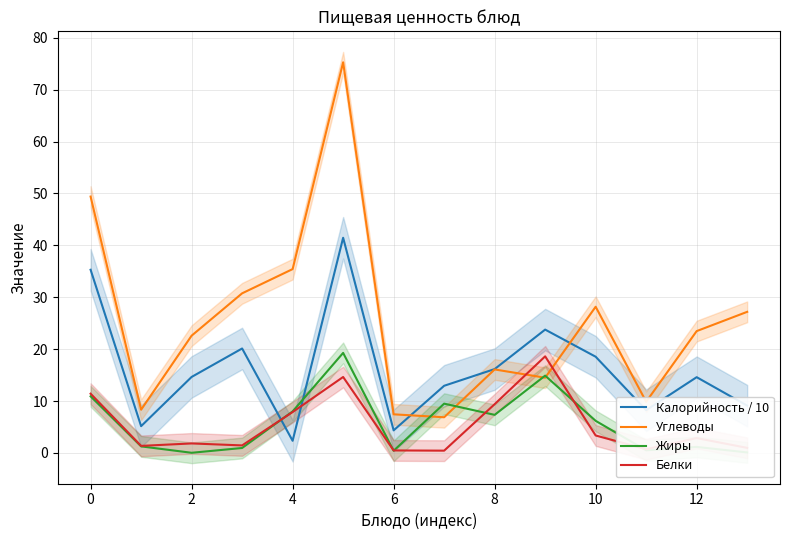

Does the chart have visible grid lines?

Yes